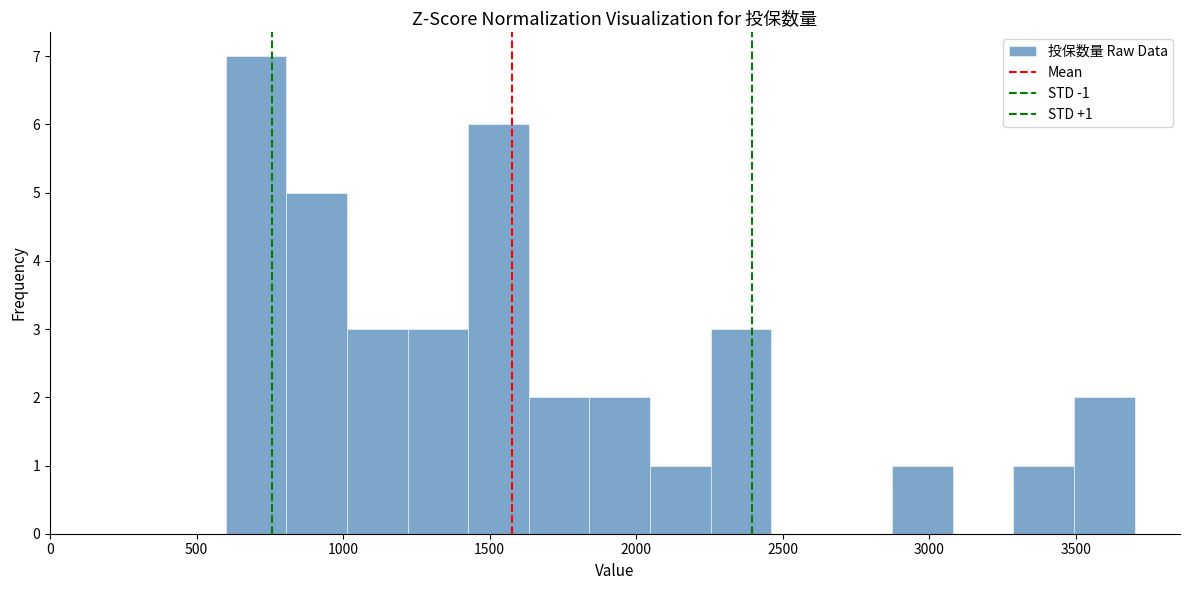

Over which range of the x-axis is the bar tallest?

600 to 800